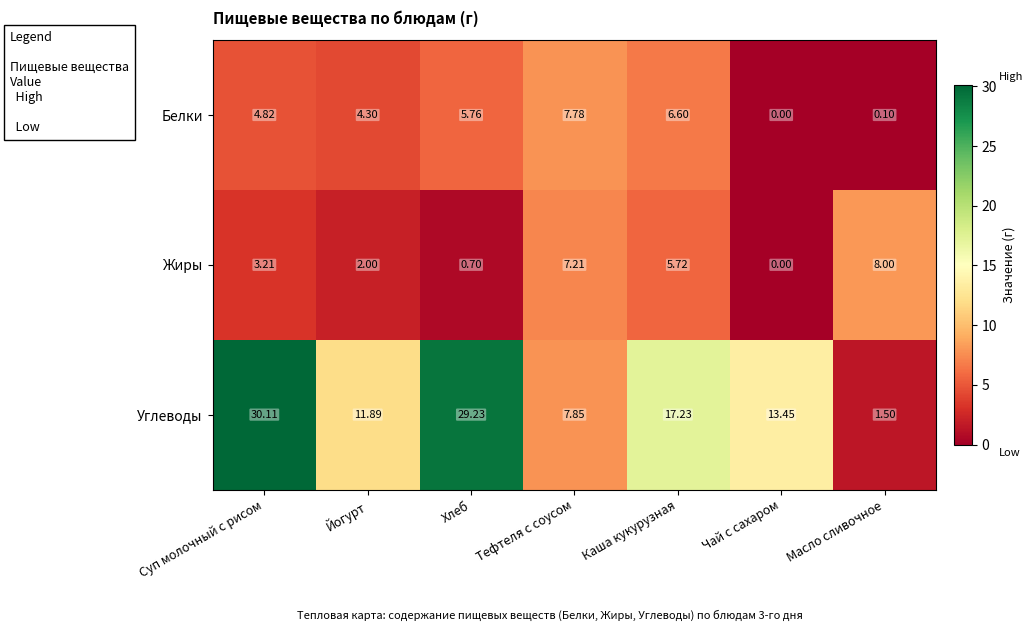

Which label corresponds to the smallest value in the chart?

Чай с сахаром